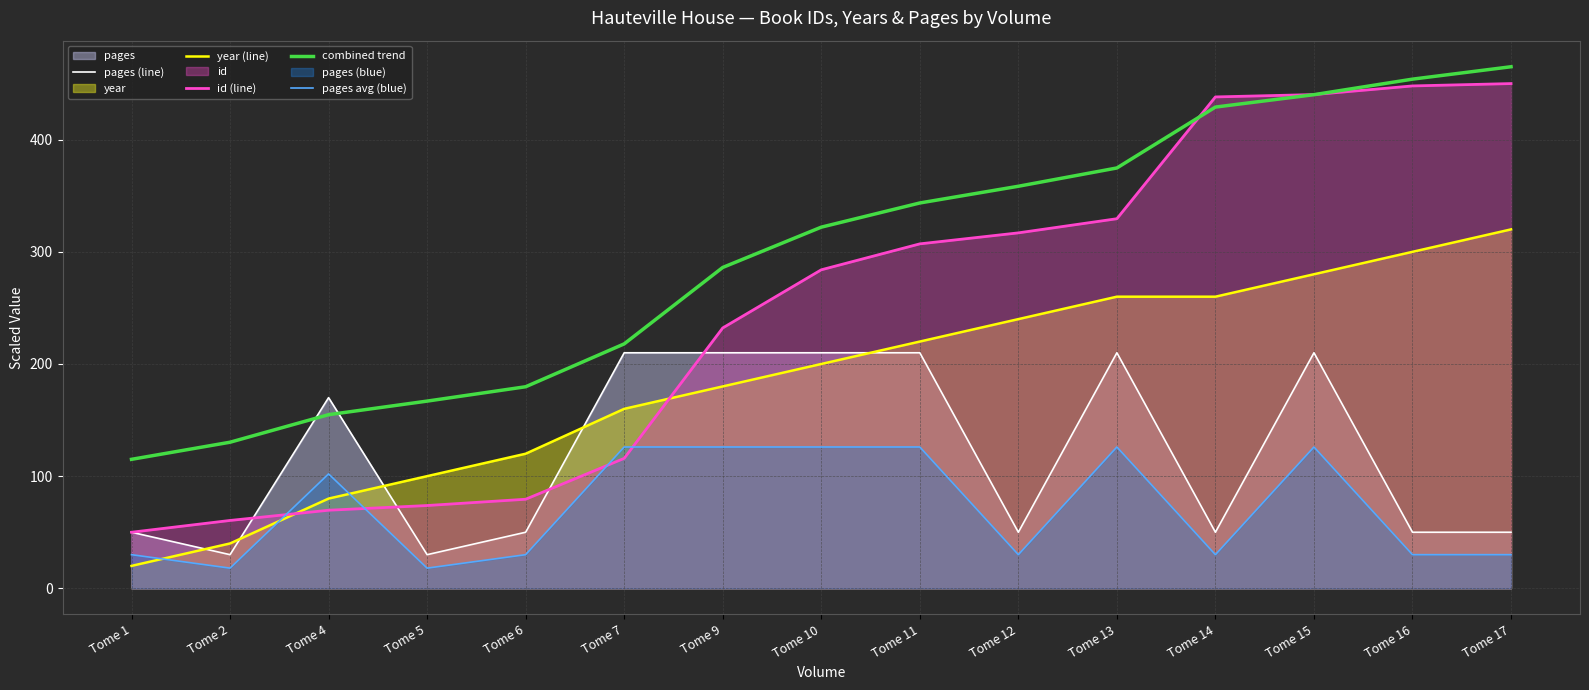

True or false: combined trend has a value of 322.0 at Tome 10.

True